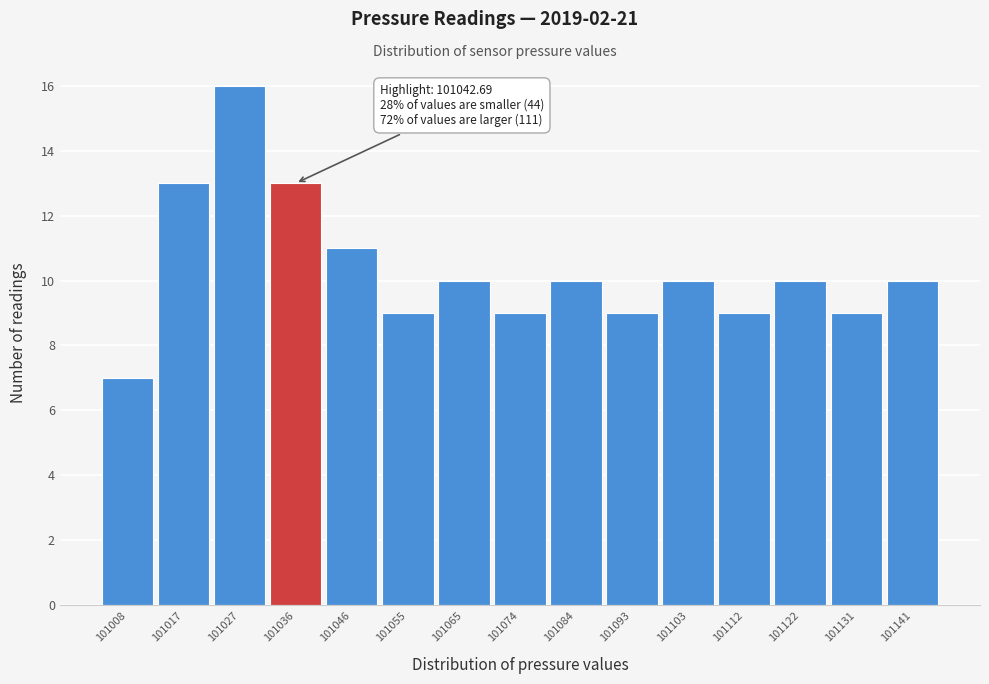

Reading right to left, list all the values displayed in this chart.

10	9	10	9	10	9	10	9	10	9	11	13	16	13	7